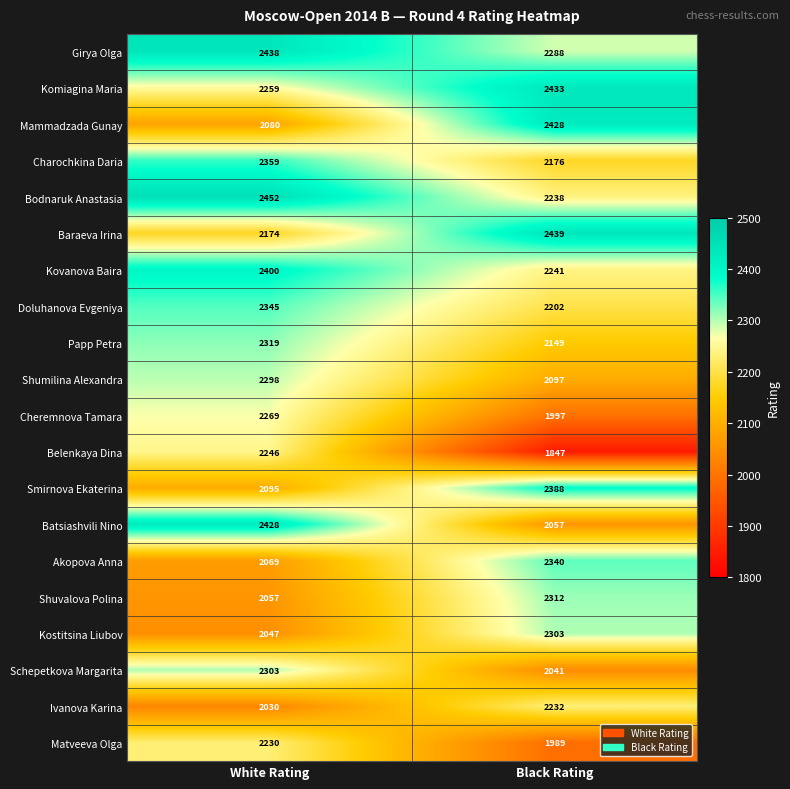

What is the approximate value of Matveeva Olga at Black Rating, to the nearest 50?

2000